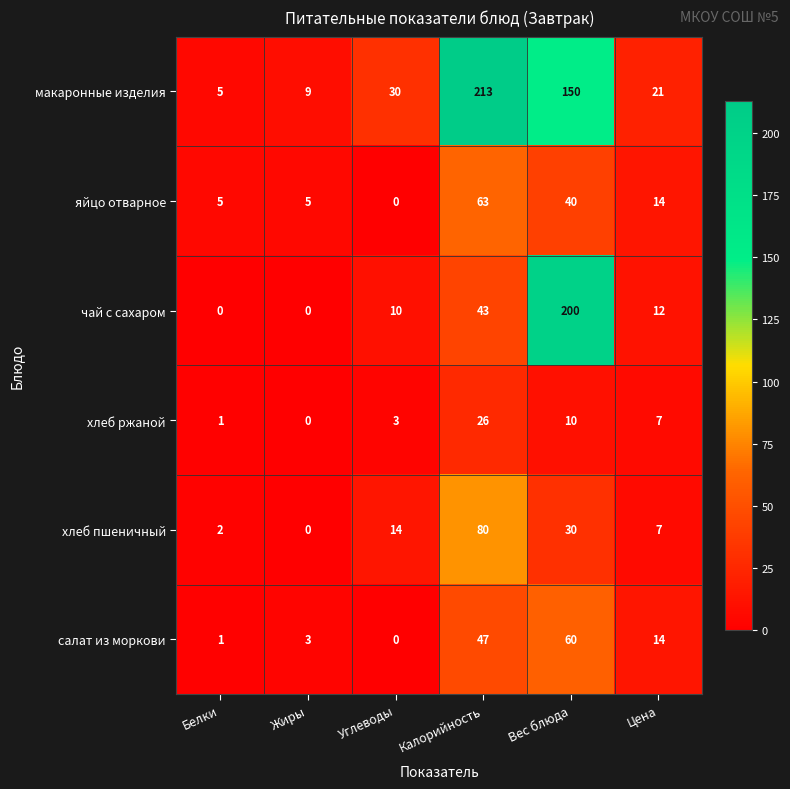

Between Белки and Углеводы, which series saw the biggest shift?

макаронные изделия